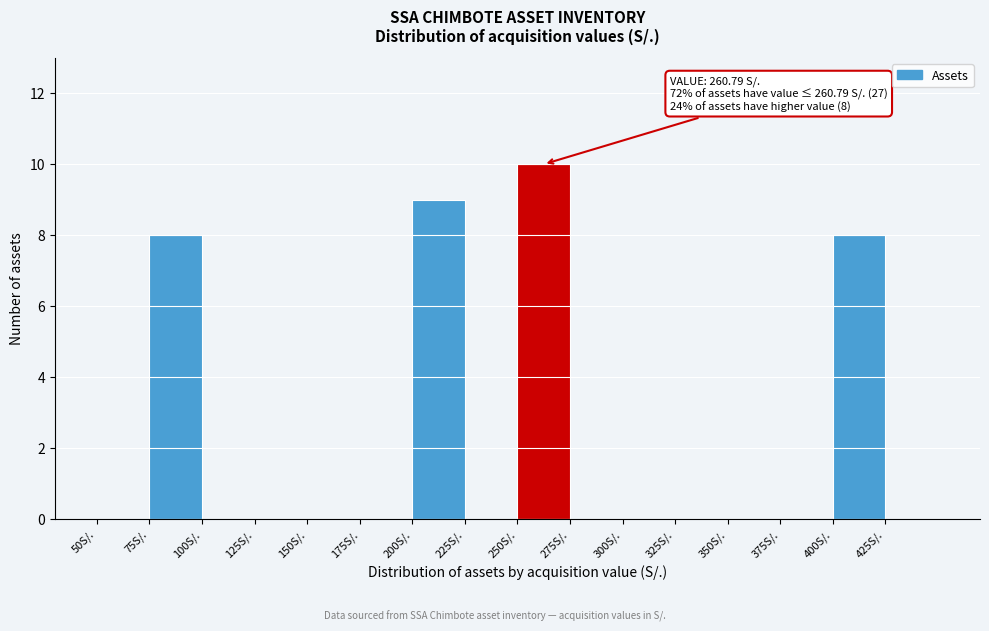

Which range on the x-axis has the tallest bar?

250 to 275